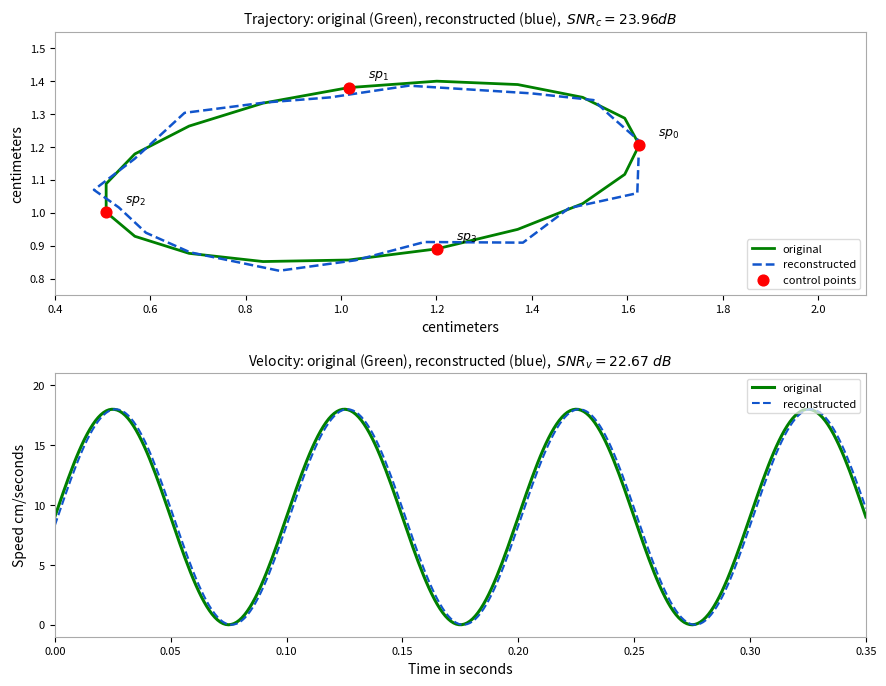

Is the value of original at 10 greater than the value of reconstructed at 9?

No